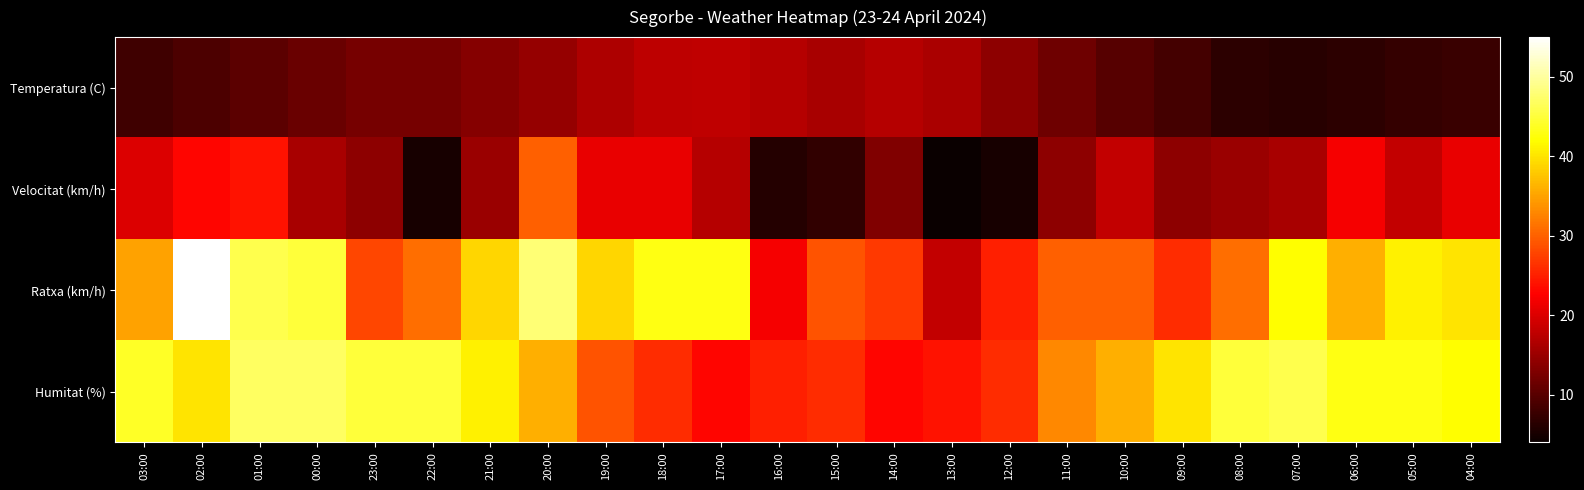

How many series are shown in this chart?

4